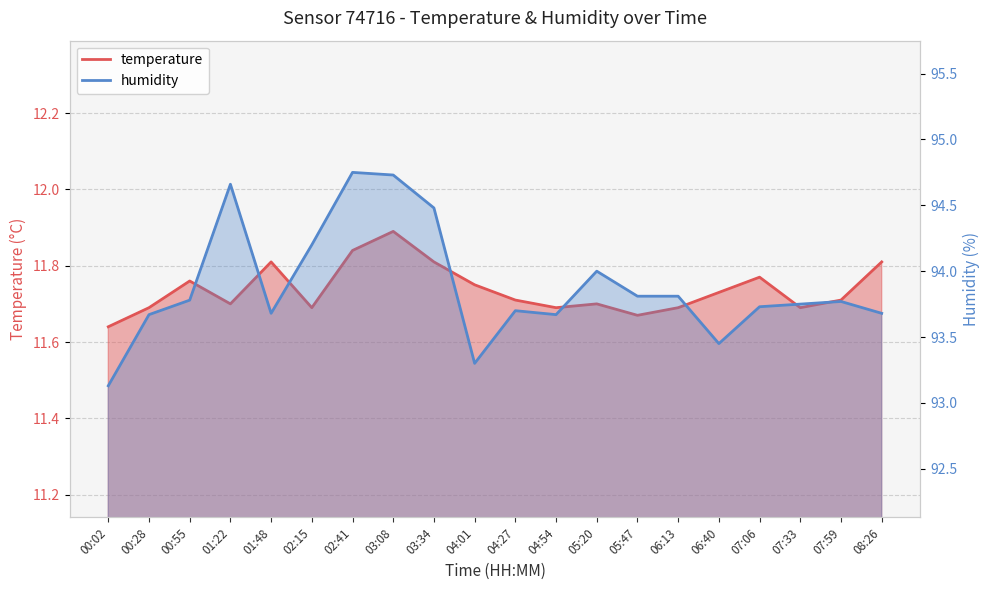

Does the chart have visible grid lines?

Yes